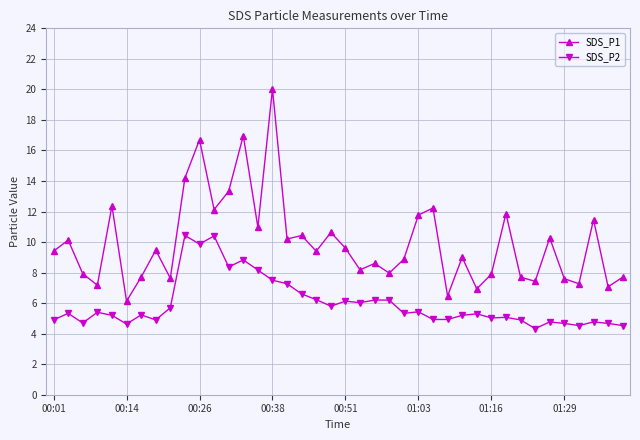

List the series in order of their peak value, highest first.

SDS_P1, SDS_P2